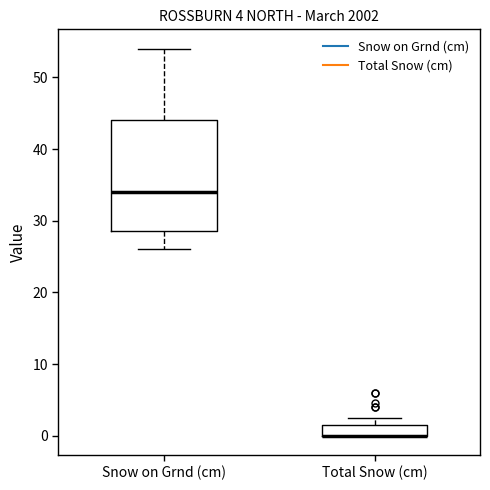

Comparing the boxes themselves (not the whiskers), which one is the tallest?

Snow on Grnd (cm)